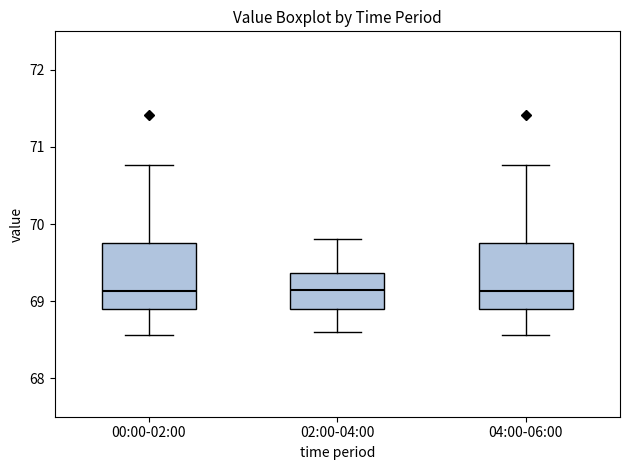

Reading left to right, read every box against the y-axis: the position of its median line, the range the box covers, and the ends of its whiskers. The values are not printed on the chart, so give them approximately, as read against the axis.

00:00-02:00: median 69.1, box 68.9 to 69.8, whiskers 68.6 to 70.8
02:00-04:00: median 69.2, box 68.9 to 69.4, whiskers 68.6 to 69.8
04:00-06:00: median 69.1, box 68.9 to 69.8, whiskers 68.6 to 70.8